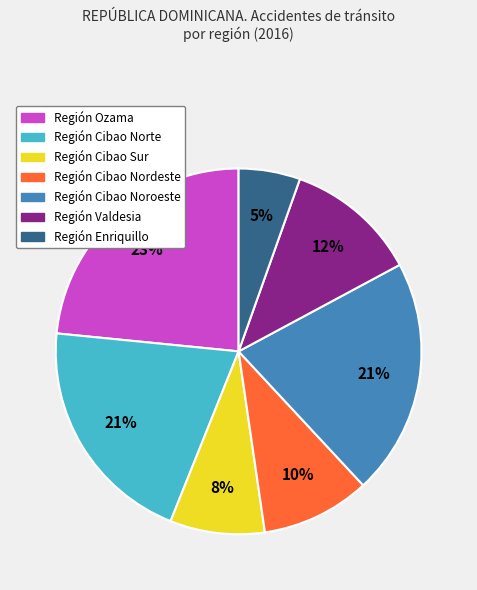

The Región Valdesia slice represents 12% of the pie. True or false?

True